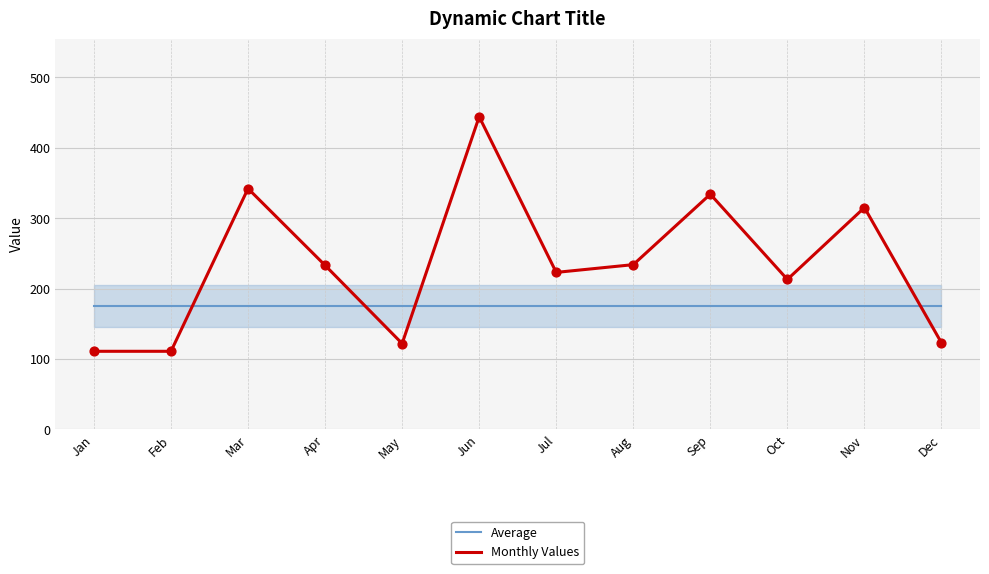

Which series has the largest total across all categories?

Monthly Values